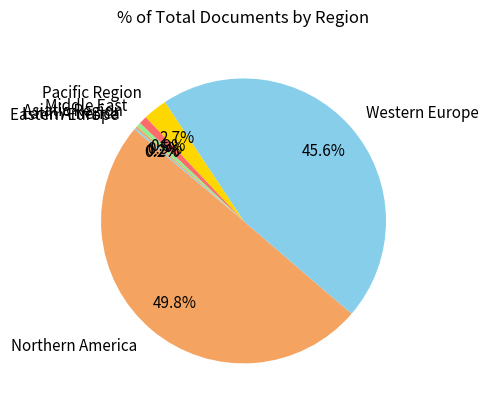

Which has a higher value, Middle East or Northern America?

Northern America